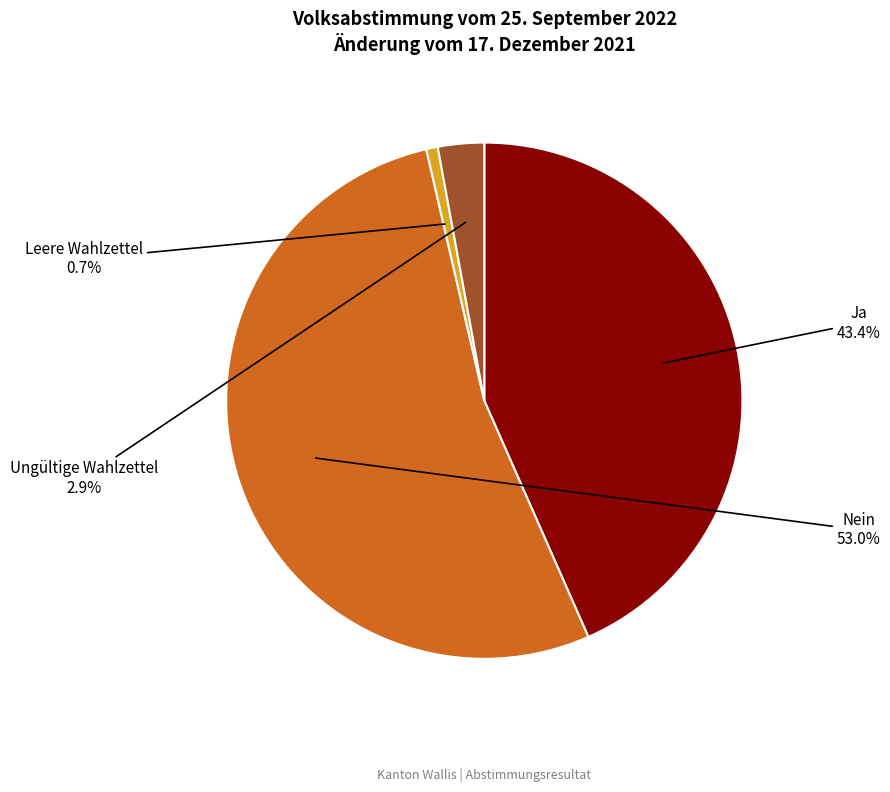

Is there a majority slice in this chart?

Yes